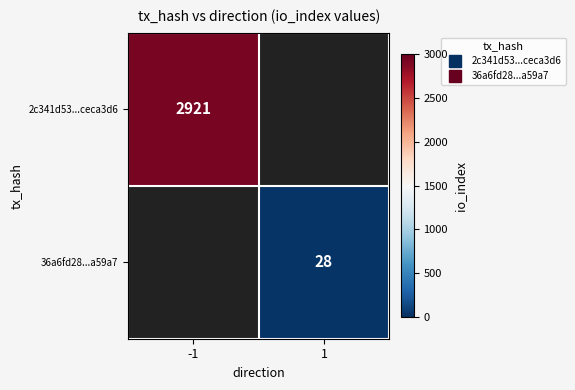

Rank the categories by 36a6fd28...a59a7 value from highest to lowest.

-1, 1